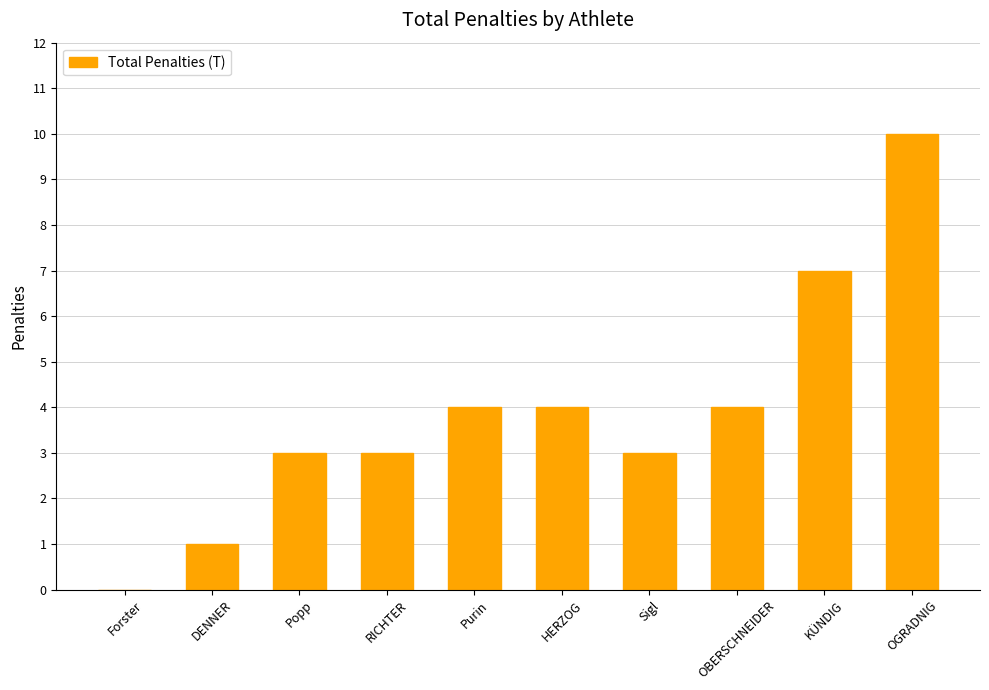

What is the sum of all values?

39